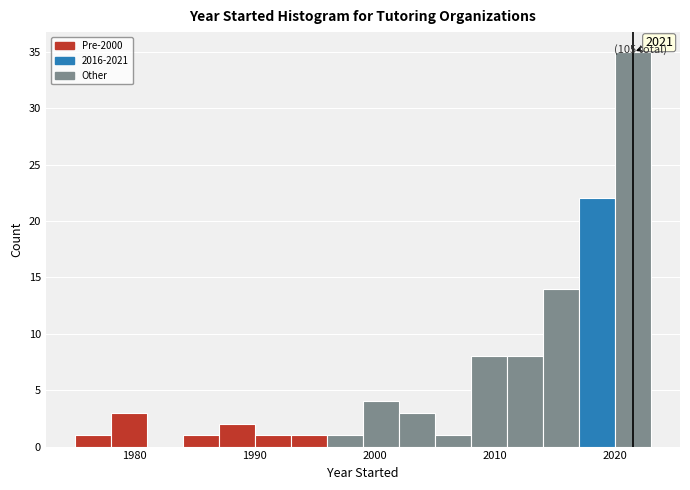

Read against the x-axis, roughly where is the centre of the tallest bar?

2022